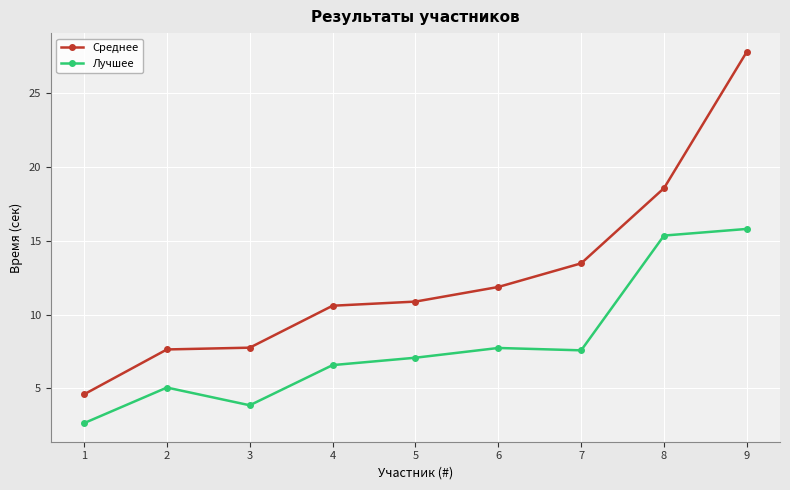

The Лучшее series shows 15.8 at 9. True or false?

True